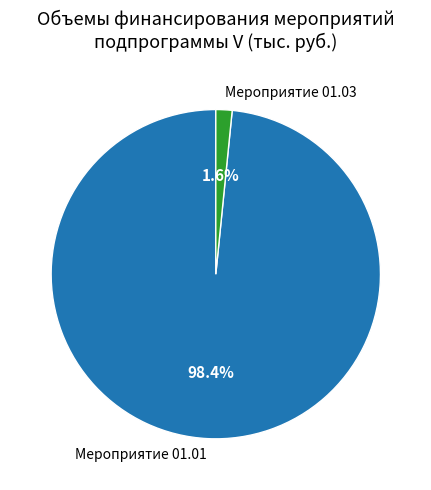

To the nearest percent, what is the difference between the largest and smallest slice percentages?

97%